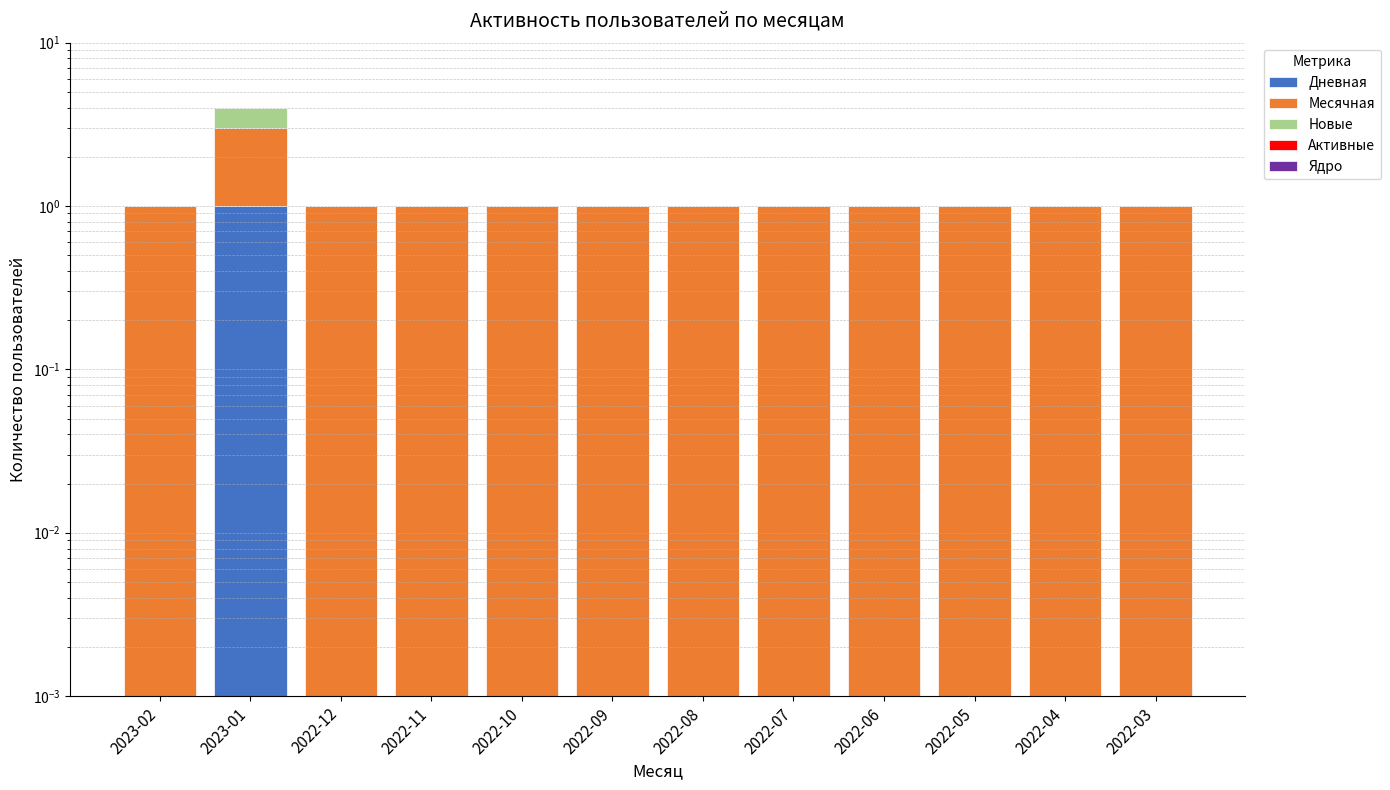

What are all the series names shown in the legend?

Дневная, Месячная, Новые, Активные, Ядро